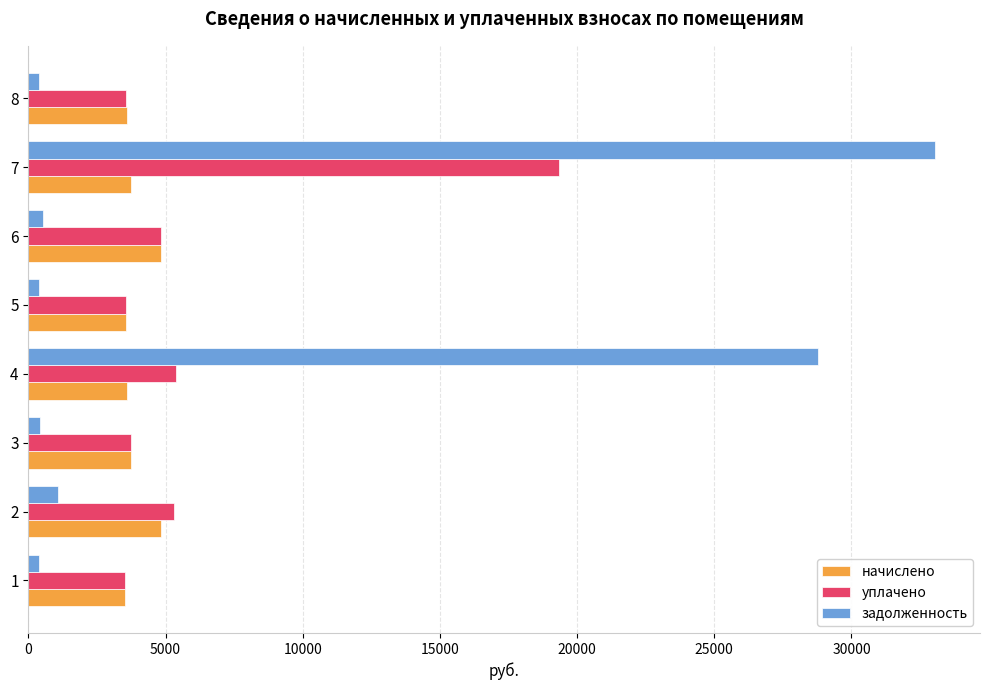

How many series are shown in this chart?

3